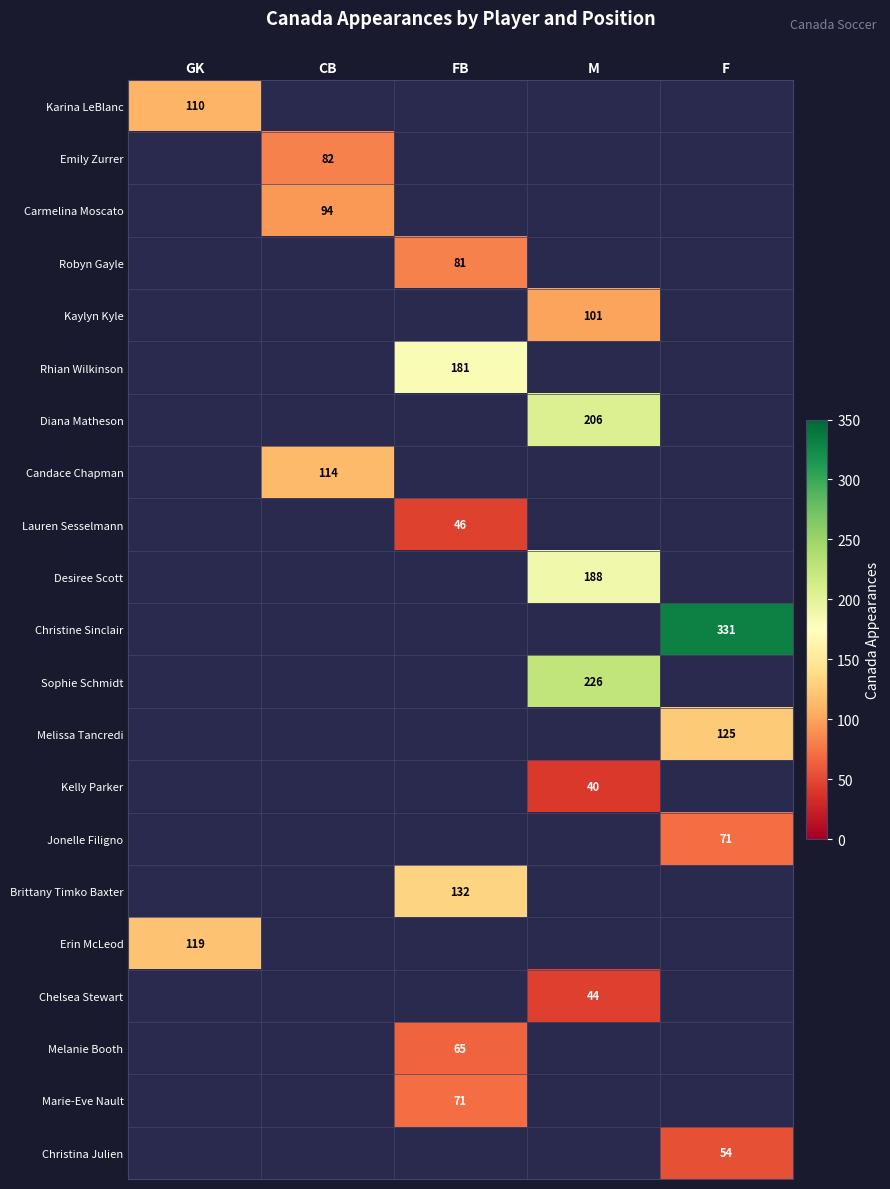

True or false: Rhian Wilkinson has a value of 181 at FB.

True